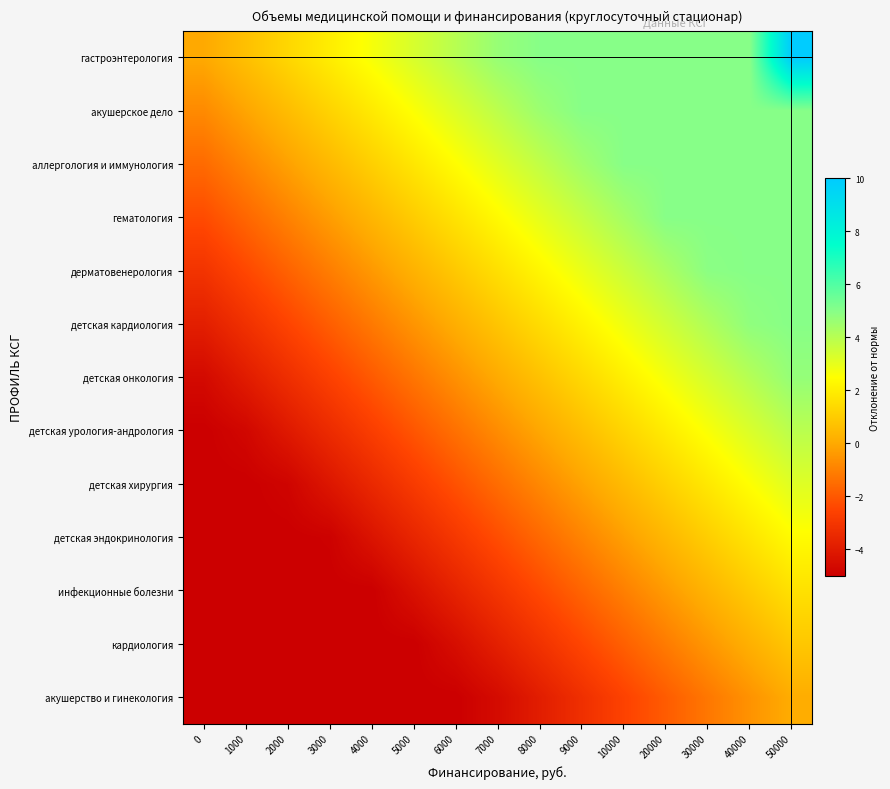

Which series has the widest spread of values?

гастроэнтерология